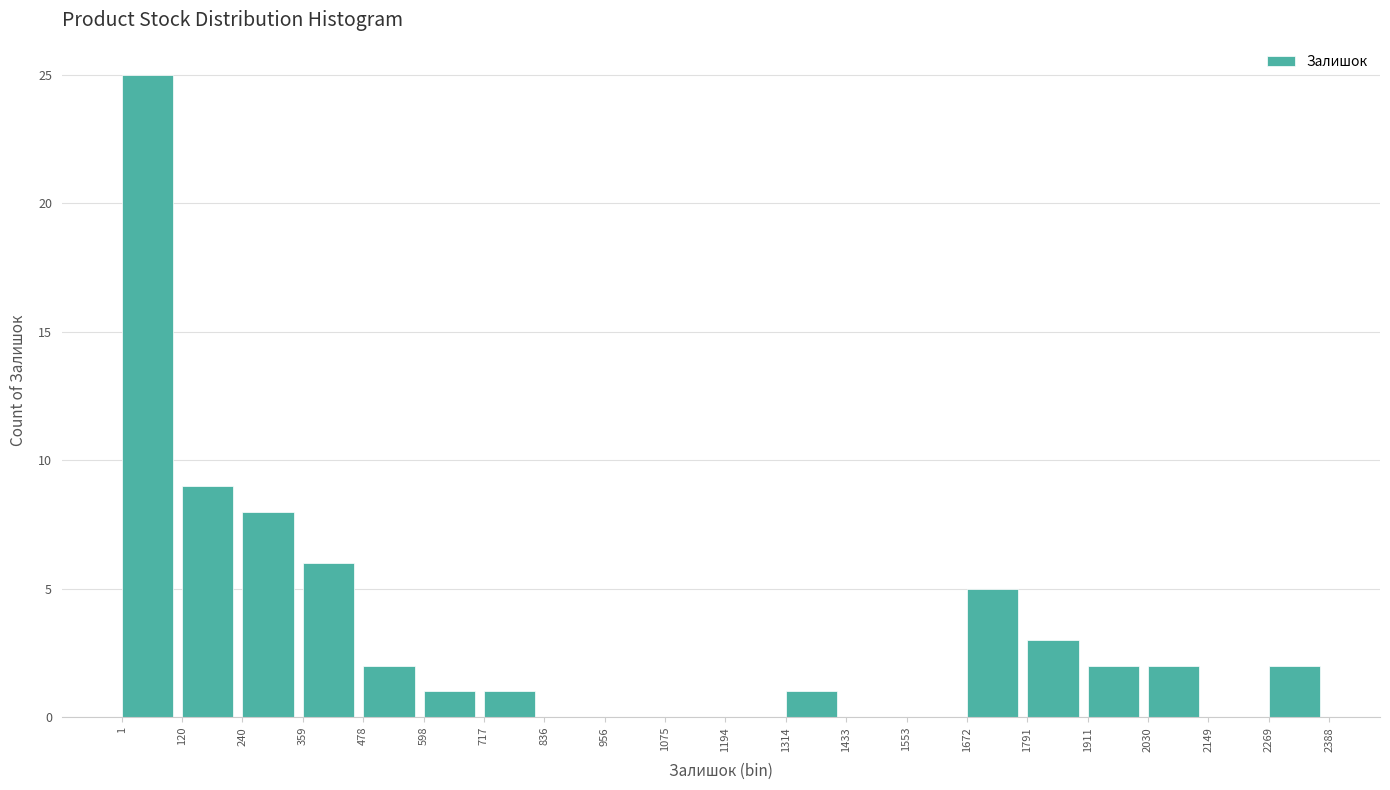

What is the height of the bar covering 717 to 836 on the x-axis? The values are not printed on the chart, so give them approximately, as read against the axis.

1